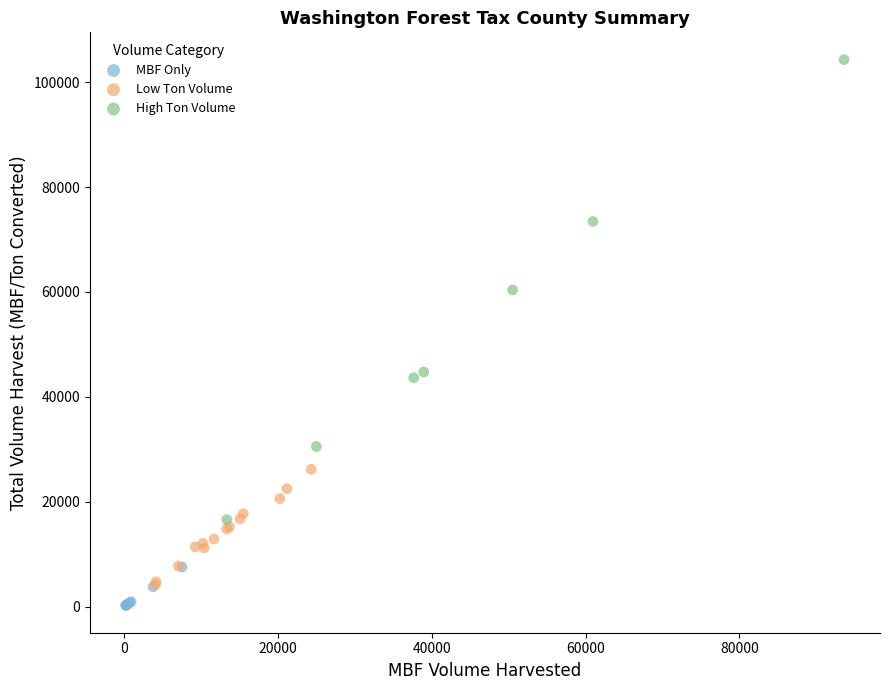

Which series contains the highest Y value?

High Ton Volume